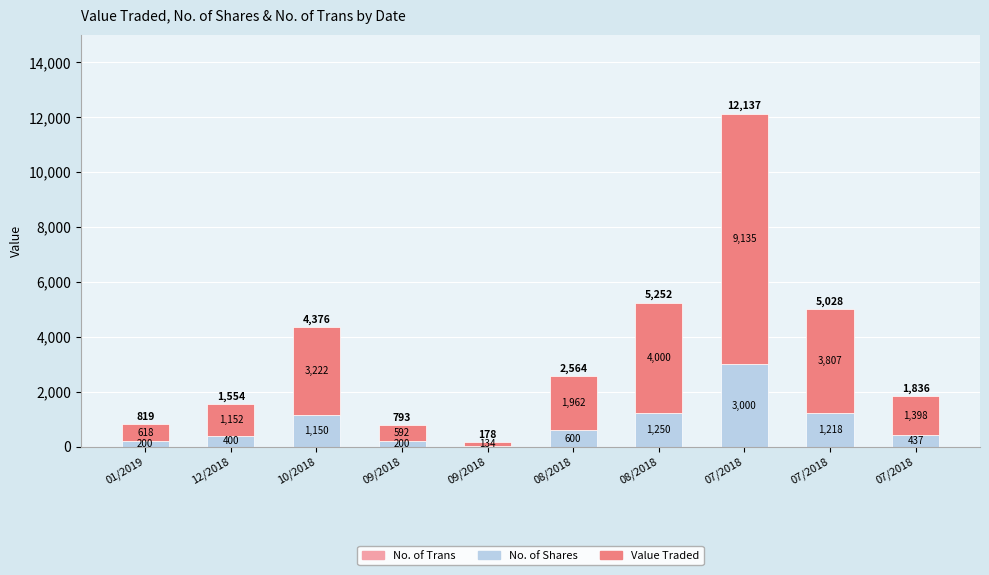

Does the chart contain stacked bars?

Yes